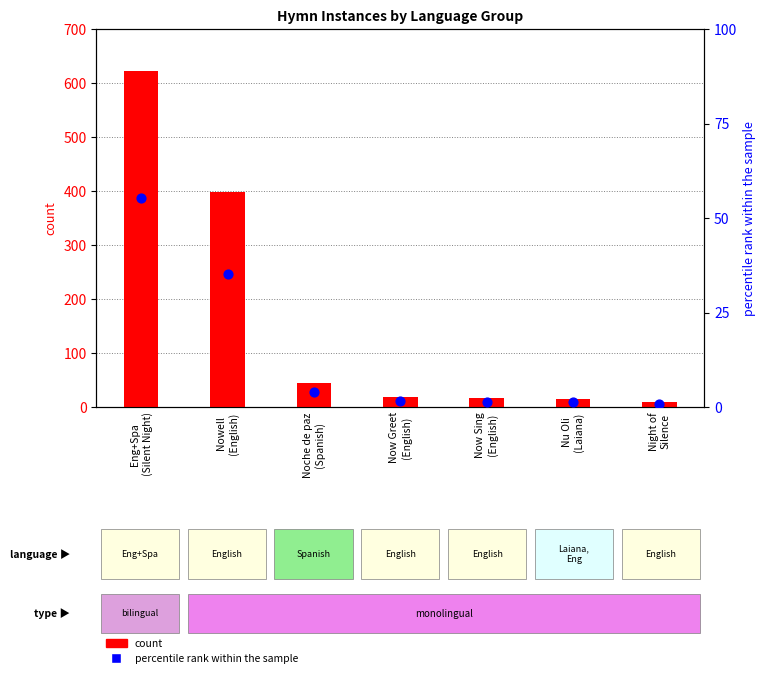

At how many categories does at least one series exceed 496?

1